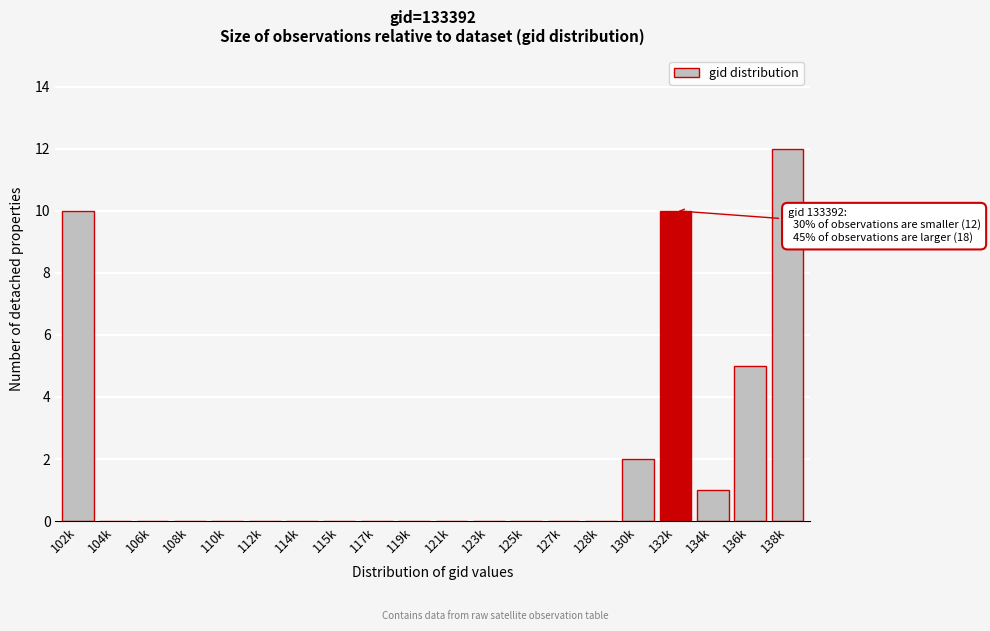

Reading left to right, extract all data points from this chart.

102k=10	104k=0	106k=0	108k=0	110k=0	112k=0	114k=0	115k=0	117k=0	119k=0	121k=0	123k=0	125k=0	127k=0	128k=0	130k=2	132k=10	134k=1	136k=5	138k=12